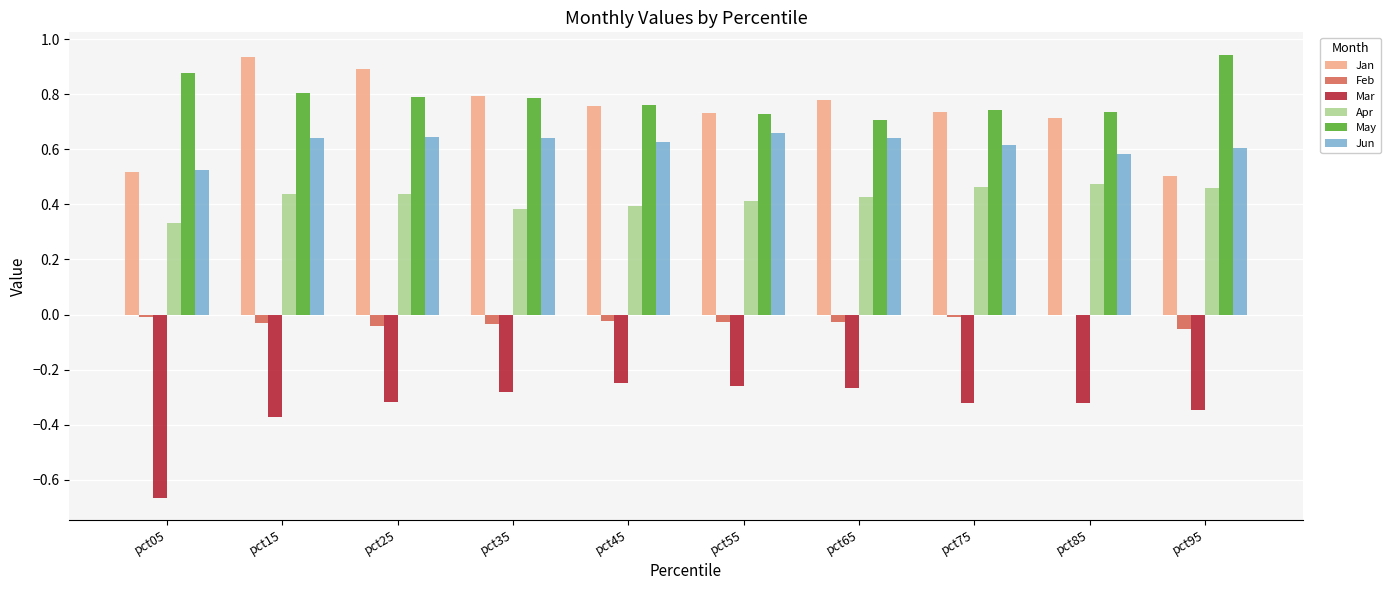

Is the value of Jun at pct55 greater than the value of Mar at pct55?

Yes